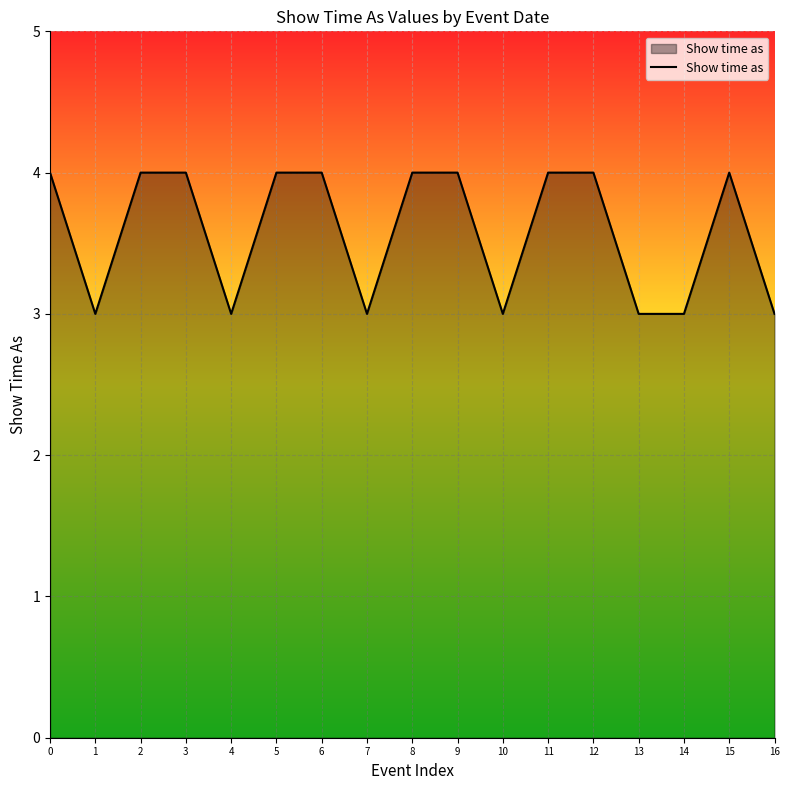

Is it true that the value at 3 is 7?

False